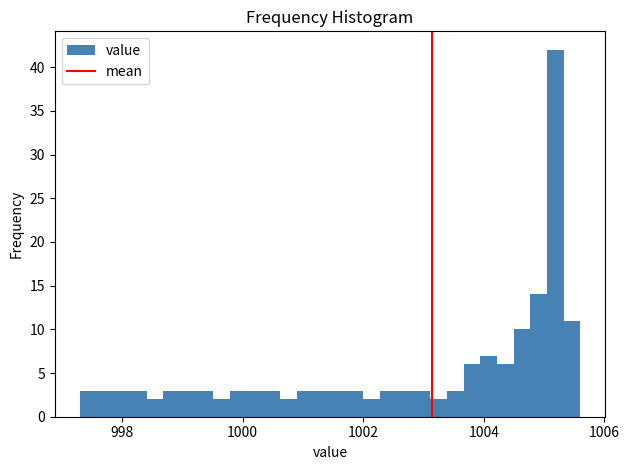

Around what value on the x-axis is the tallest bar? Give the approximate position of its centre, as read against the axis.

1005.2